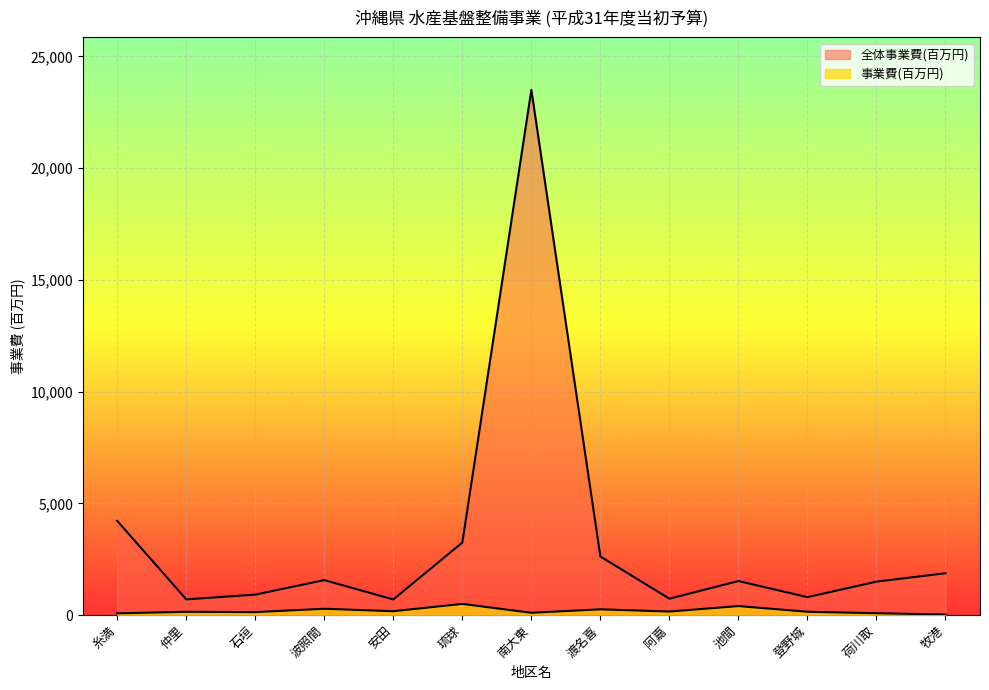

What is the difference between the highest and lowest values at 石垣?

783